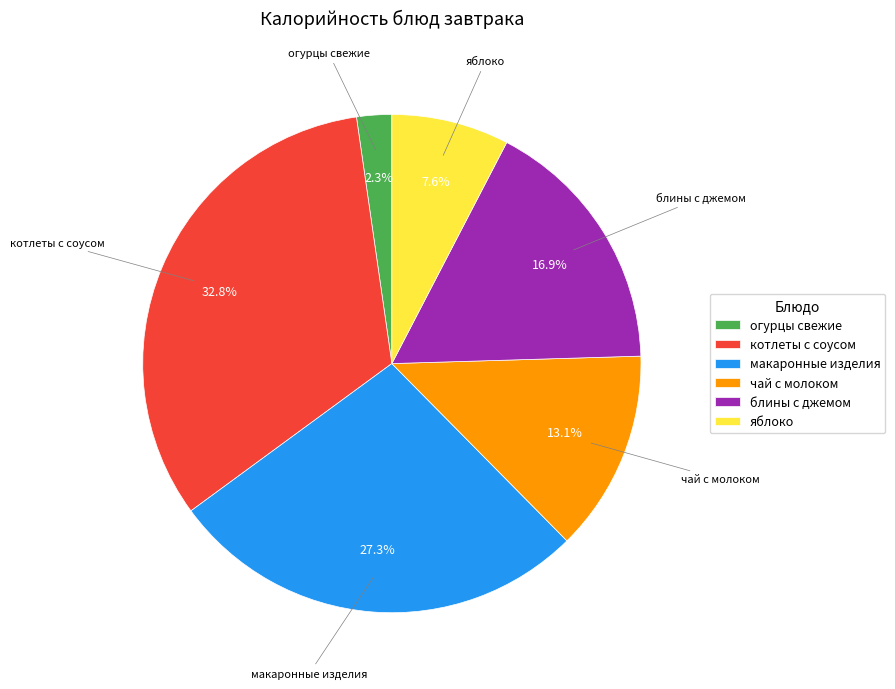

What is the total percentage of огурцы свежие and блины с джемом?

19.2%